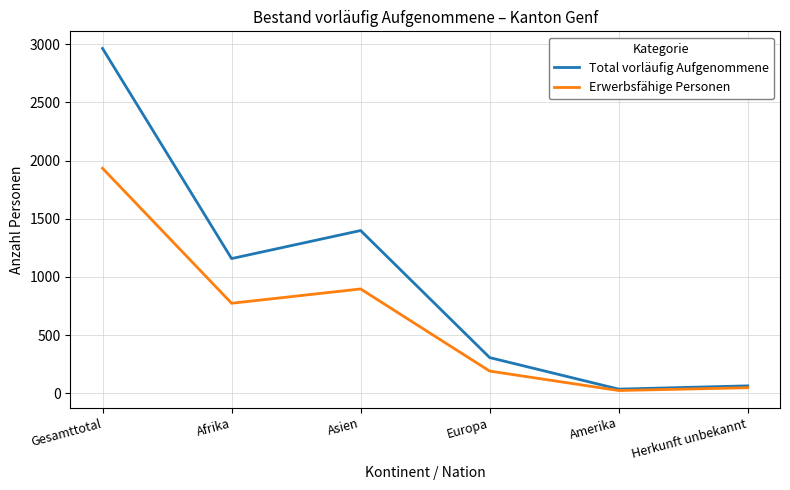

Which series changed the most between Asien and Europa?

Total vorläufig Aufgenommene